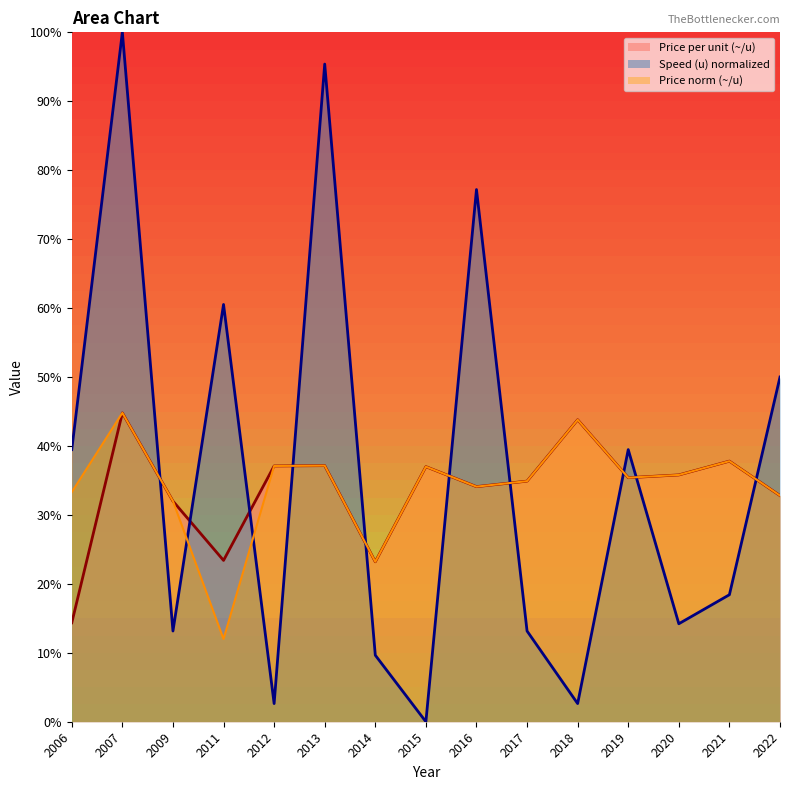

How many lines are shown in the chart?

3